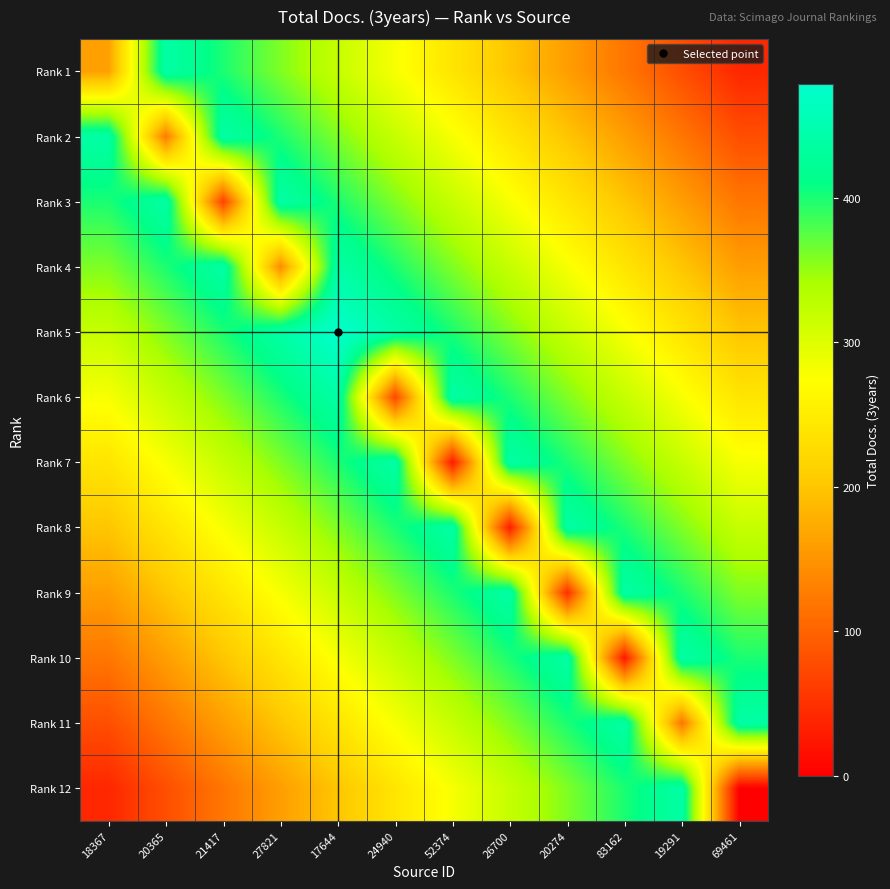

Reading left to right, transcribe all the data shown in this chart.

Rank 1: 18367=162.0	20365=439.1	21417=399.2	27821=359.2	17644=319.3	24940=279.4	52374=239.5	26700=199.6	20274=159.7	83162=119.8	19291=79.8	69461=39.9
Rank 2: 18367=439.1	20365=124.0	21417=439.1	27821=399.2	17644=359.2	24940=319.3	52374=279.4	26700=239.5	20274=199.6	83162=159.7	19291=119.8	69461=79.8
Rank 3: 18367=399.2	20365=439.1	21417=68.0	27821=439.1	17644=399.2	24940=359.2	52374=319.3	26700=279.4	20274=239.5	83162=199.6	19291=159.7	69461=119.8
Rank 4: 18367=359.2	20365=399.2	21417=439.1	27821=141.0	17644=439.1	24940=399.2	52374=359.2	26700=319.3	20274=279.4	83162=239.5	19291=199.6	69461=159.7
Rank 5: 18367=319.3	20365=359.2	21417=399.2	27821=439.1	17644=479.0	24940=439.1	52374=399.2	26700=359.2	20274=319.3	83162=279.4	19291=239.5	69461=199.6
Rank 6: 18367=279.4	20365=319.3	21417=359.2	27821=399.2	17644=439.1	24940=71.0	52374=439.1	26700=399.2	20274=359.2	83162=319.3	19291=279.4	69461=239.5
Rank 7: 18367=239.5	20365=279.4	21417=319.3	27821=359.2	17644=399.2	24940=439.1	52374=27.0	26700=439.1	20274=399.2	83162=359.2	19291=319.3	69461=279.4
Rank 8: 18367=199.6	20365=239.5	21417=279.4	27821=319.3	17644=359.2	24940=399.2	52374=439.1	26700=29.0	20274=439.1	83162=399.2	19291=359.2	69461=319.3
Rank 9: 18367=159.7	20365=199.6	21417=239.5	27821=279.4	17644=319.3	24940=359.2	52374=399.2	26700=439.1	20274=47.0	83162=439.1	19291=399.2	69461=359.2
Rank 10: 18367=119.8	20365=159.7	21417=199.6	27821=239.5	17644=279.4	24940=319.3	52374=359.2	26700=399.2	20274=439.1	83162=25.0	19291=439.1	69461=399.2
Rank 11: 18367=79.8	20365=119.8	21417=159.7	27821=199.6	17644=239.5	24940=279.4	52374=319.3	26700=359.2	20274=399.2	83162=439.1	19291=119.0	69461=439.1
Rank 12: 18367=39.9	20365=79.8	21417=119.8	27821=159.7	17644=199.6	24940=239.5	52374=279.4	26700=319.3	20274=359.2	83162=399.2	19291=439.1	69461=0.0